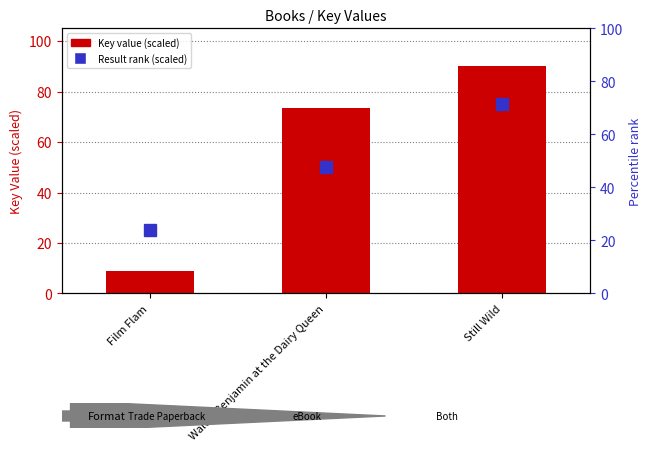

How many bars are there in total?

3